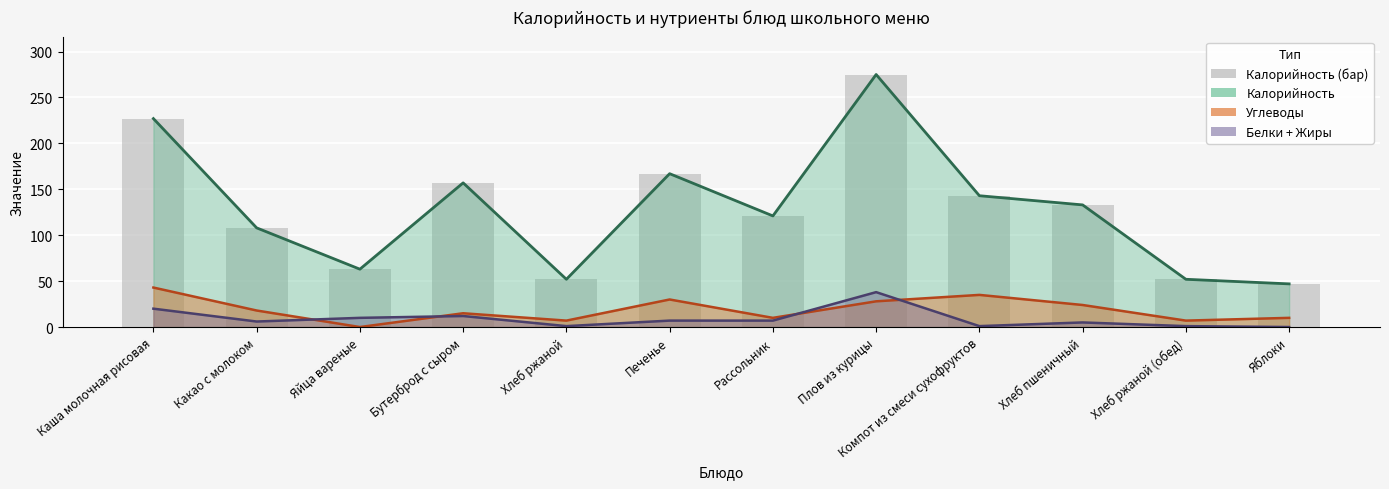

Read the Калорийность (линия) value at Печенье.

167